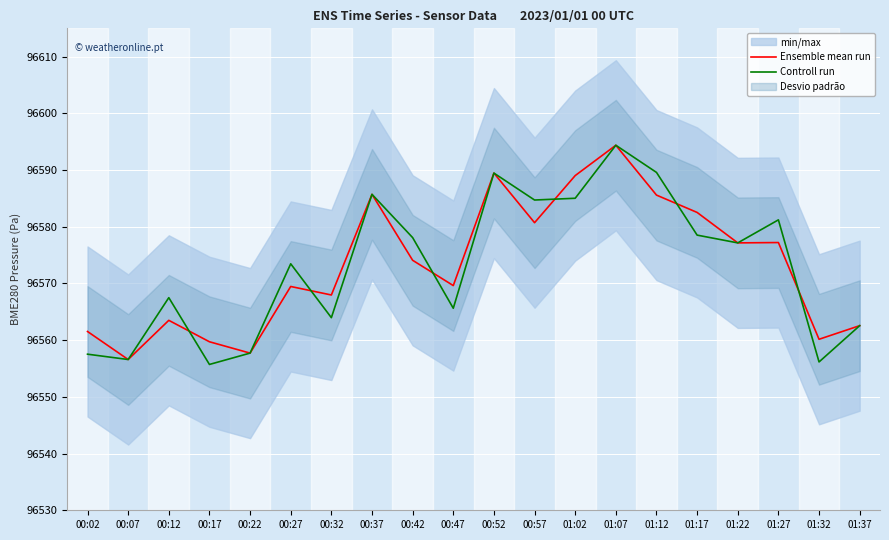

How many times do Controll run and Ensemble mean run cross each other?

6